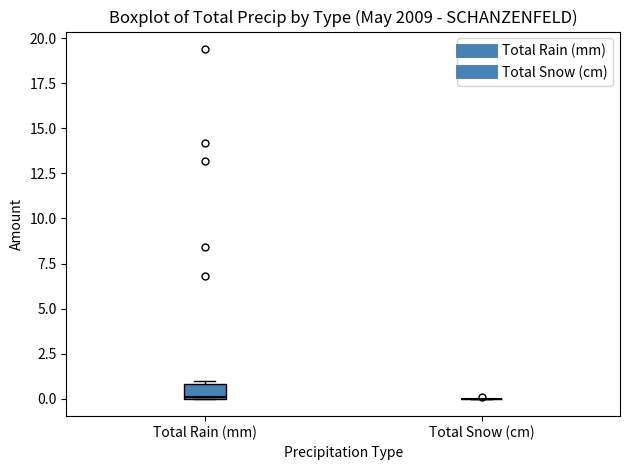

Which box is the tallest, from its lower edge to its upper edge?

Total Rain (mm)